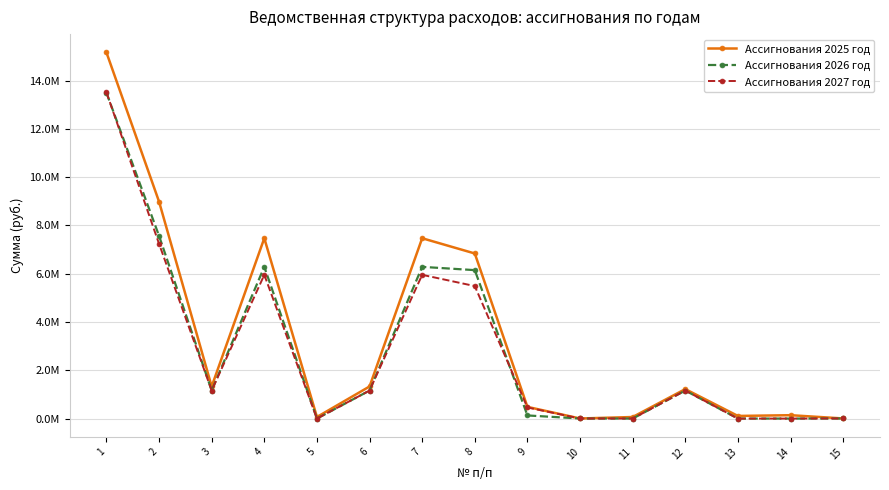

Does the chart display data point markers on the line(s)?

Yes